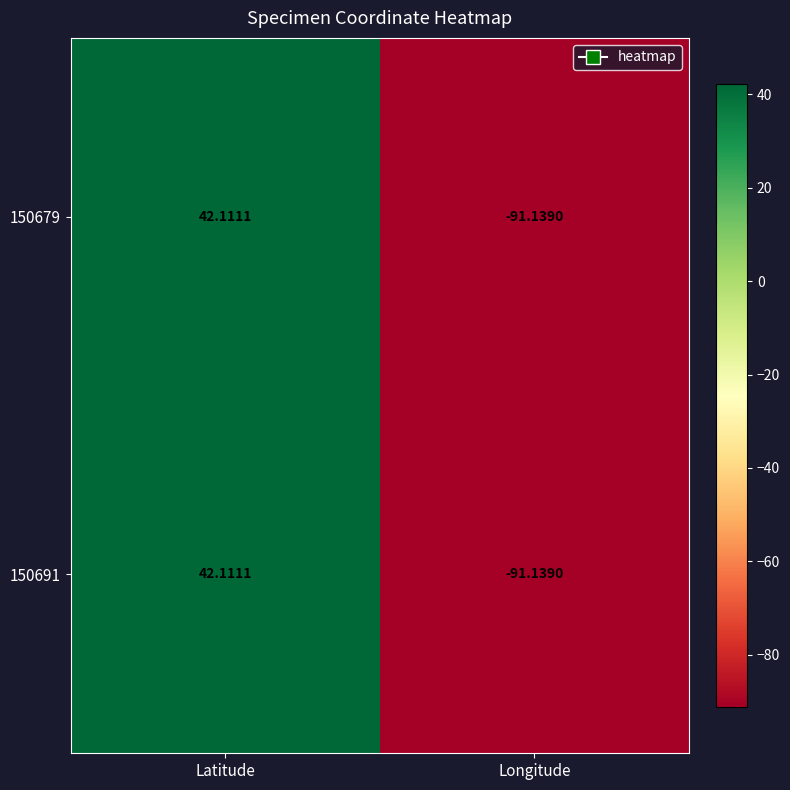

Where is 150691 nearest to the value -24?

Latitude